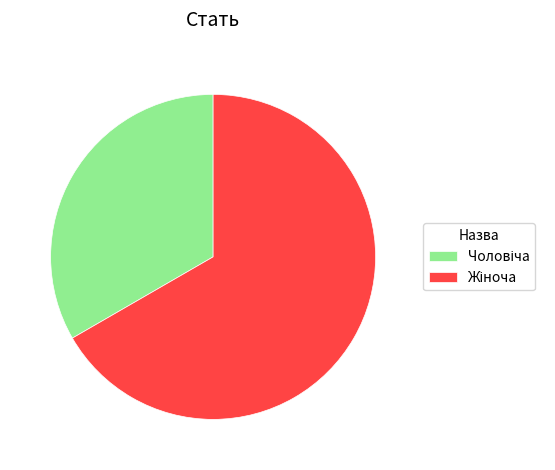

Does any single category account for the majority?

Yes